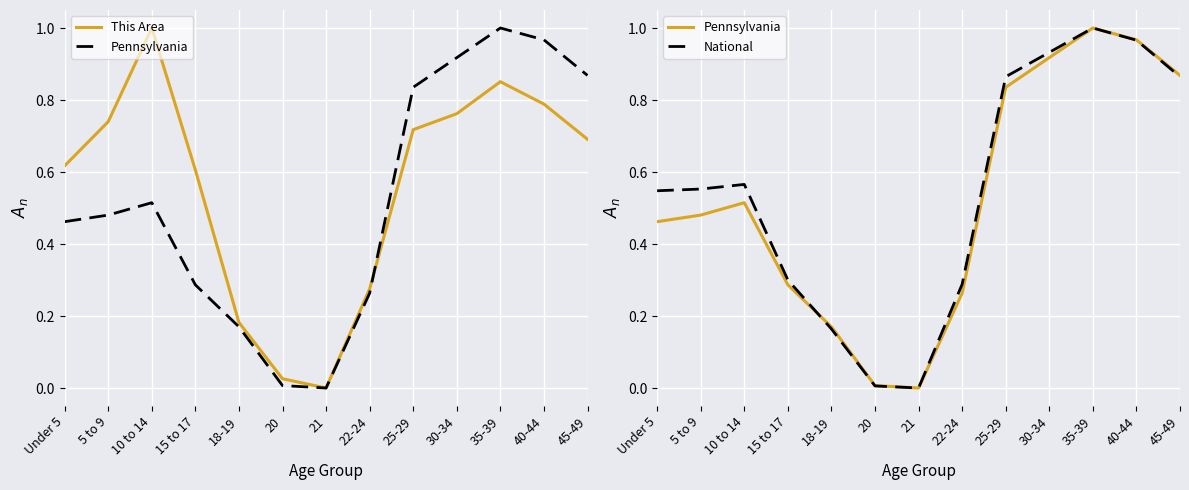

At which label does National reach its minimum?

21